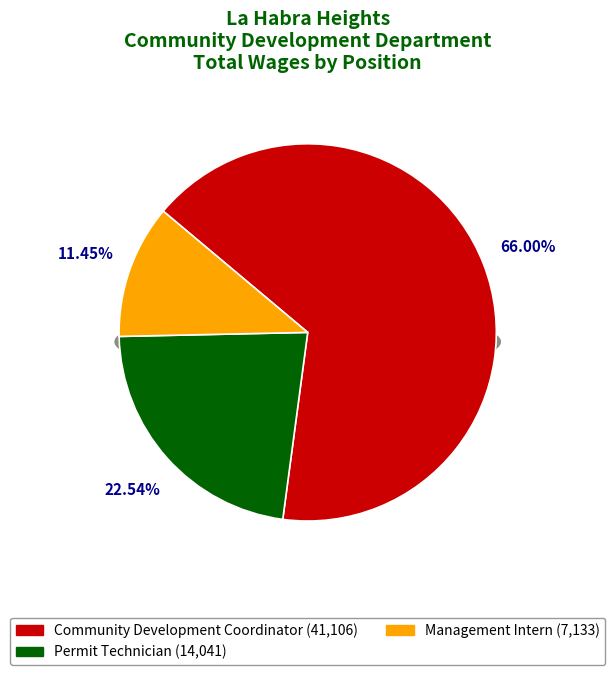

Which slice is the largest?

Community Development Coordinator